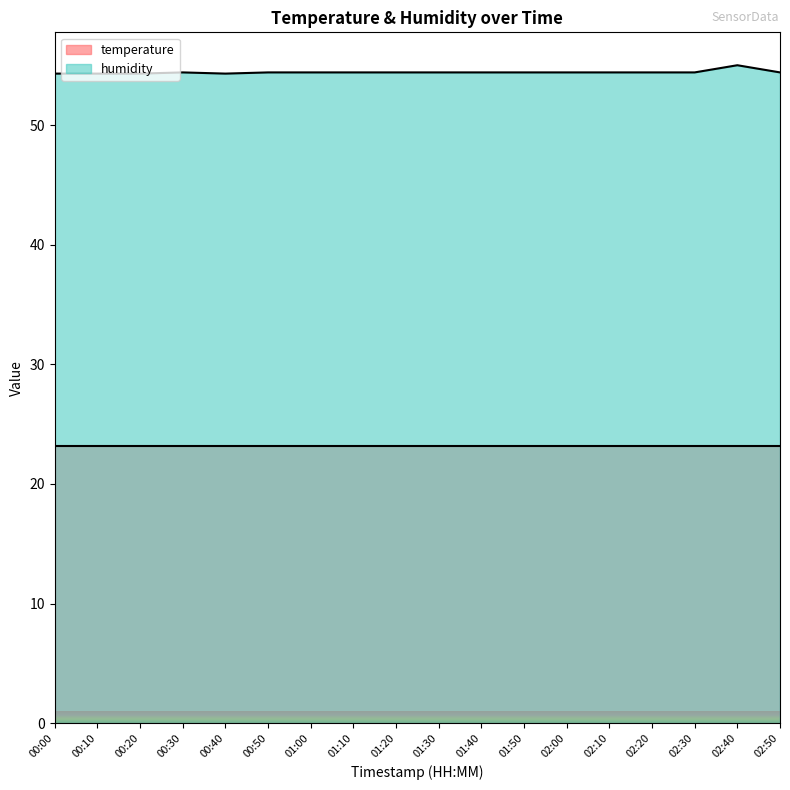

The humidity series shows 85.1 at 01:10. True or false?

False